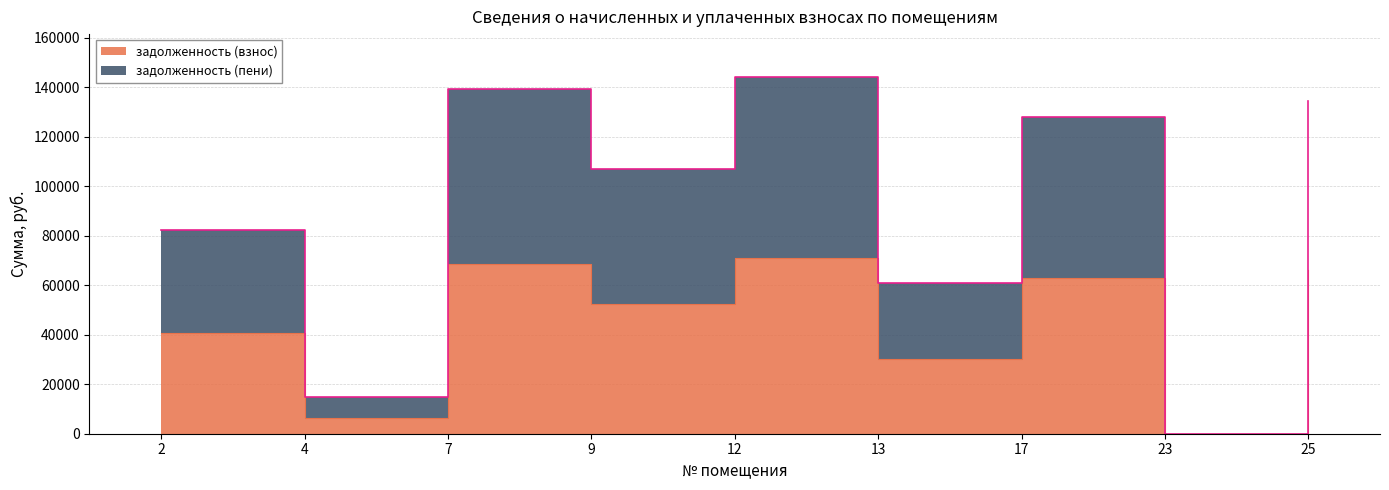

At how many categories does at least one series exceed 27611?

7